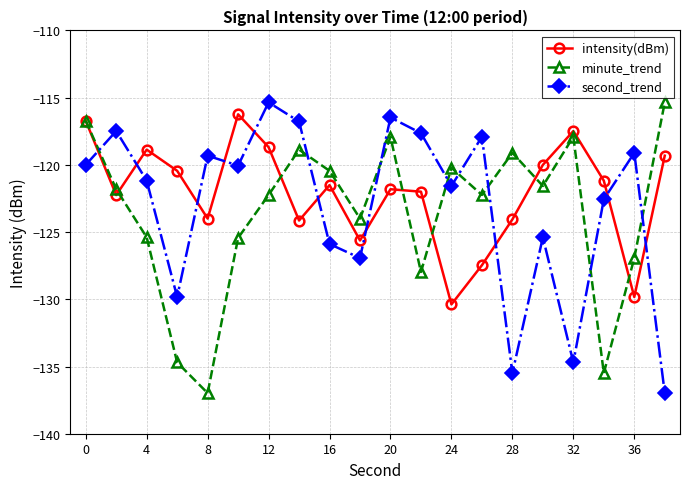

How many interior local valleys does the minute_trend series have?

6